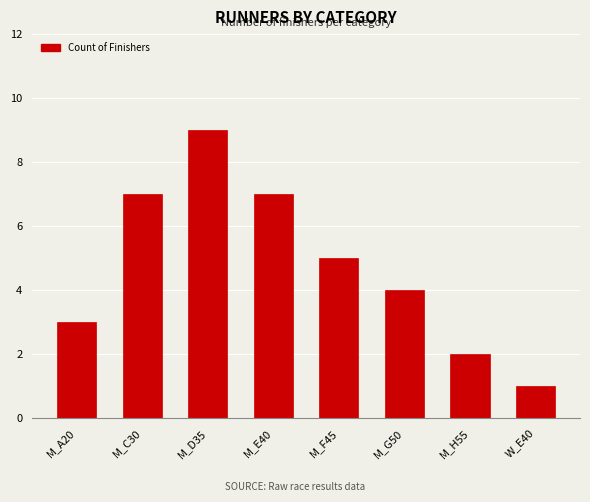

Reading left to right, what are all the values shown in this chart?

3	7	9	7	5	4	2	1